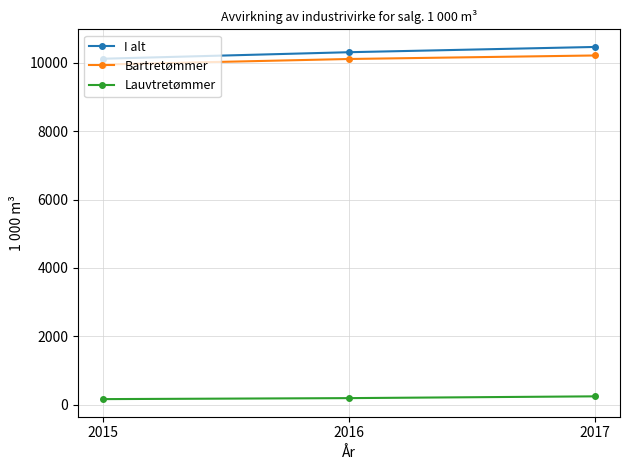

What is the maximum value shown in the chart?

10458